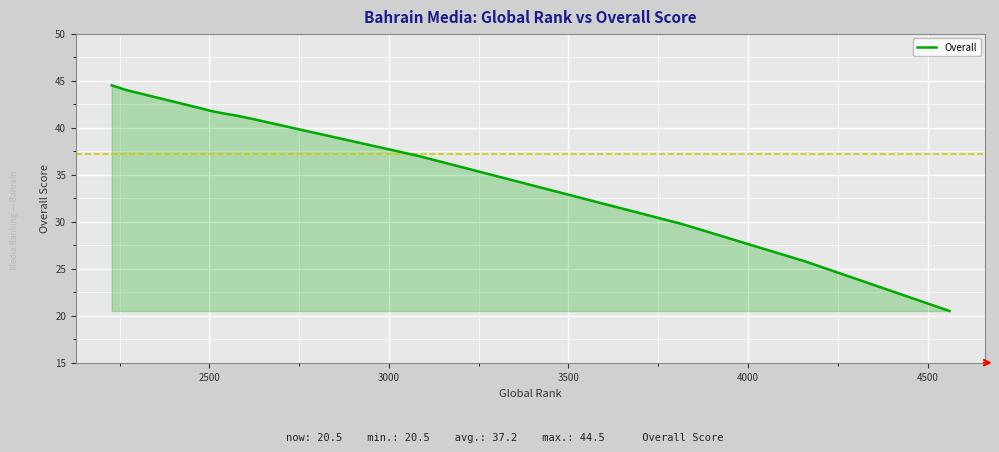

What is the minimum value shown in the chart?

20.5